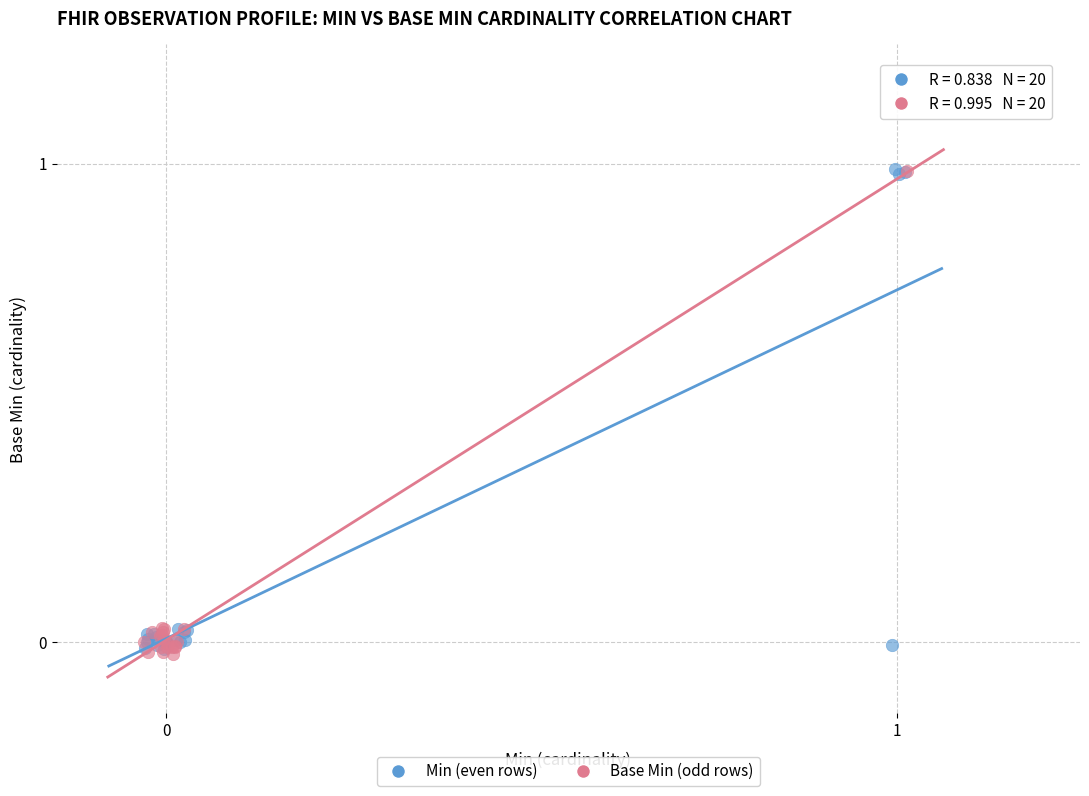

What are all the series names shown in the legend?

Min (even rows), Base Min (odd rows)